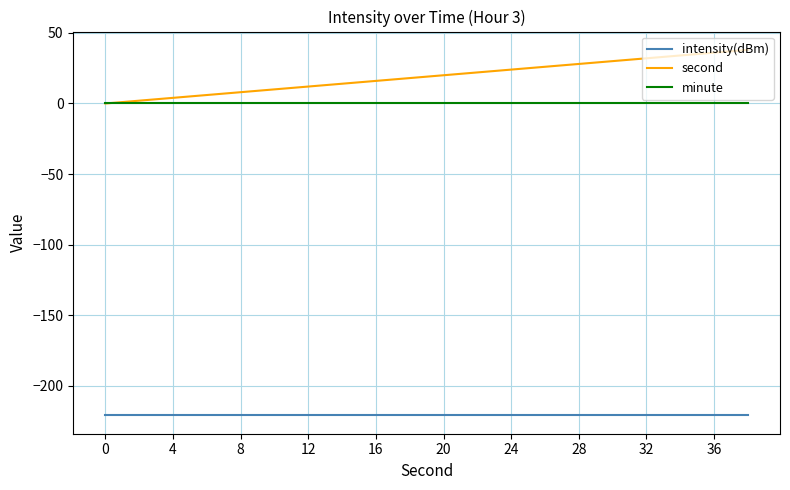

What is the greatest value displayed?

38.0